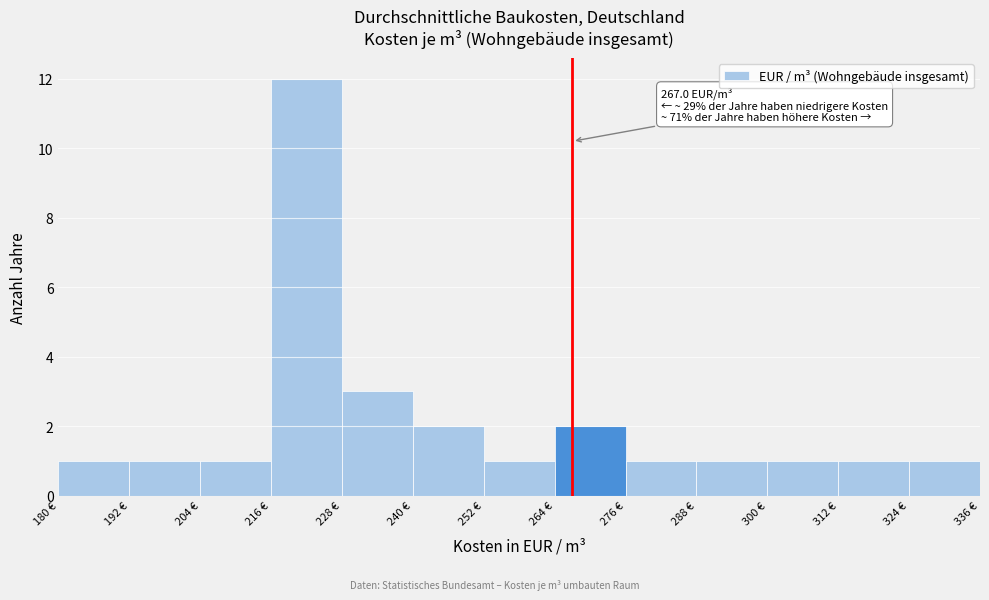

Over which range of the x-axis is the bar tallest?

216 to 228